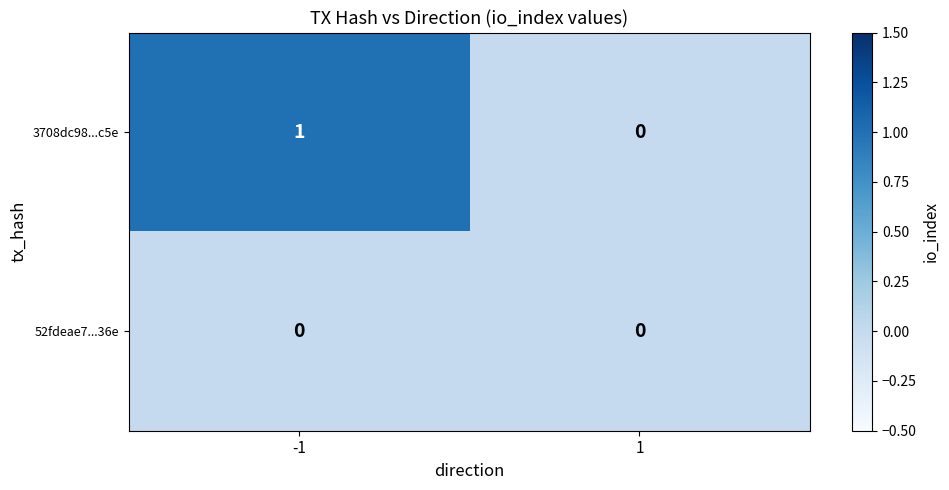

Which series has the largest total across all categories?

3708dc98...c5e